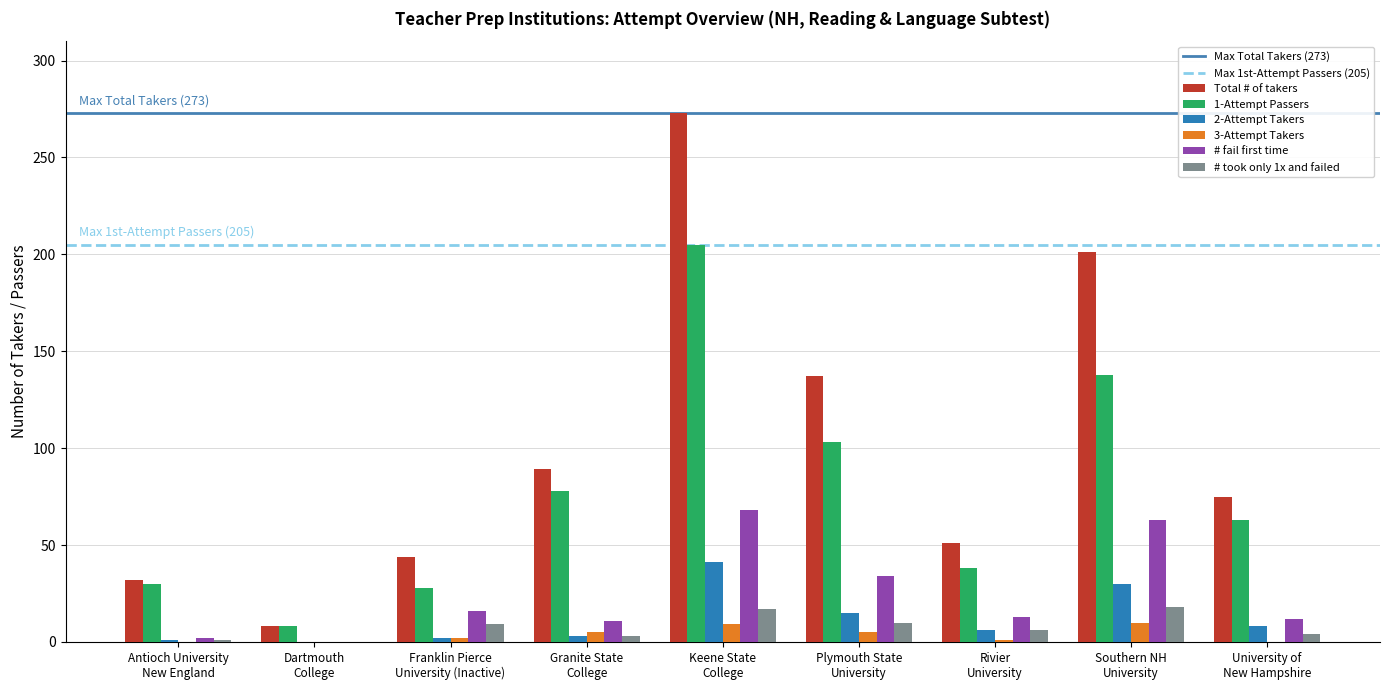

At which category is the sum across all series the highest?

Keene State
College